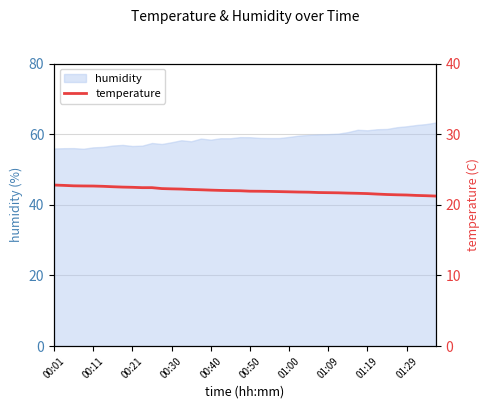

What is the minimum value for humidity?

55.9